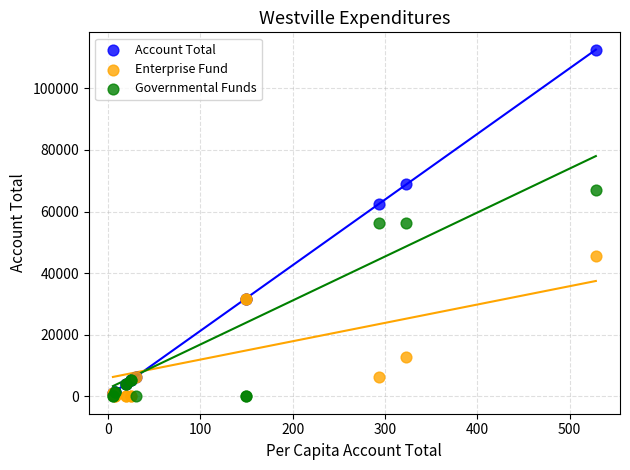

Which series has the widest spread of Y values?

Account Total